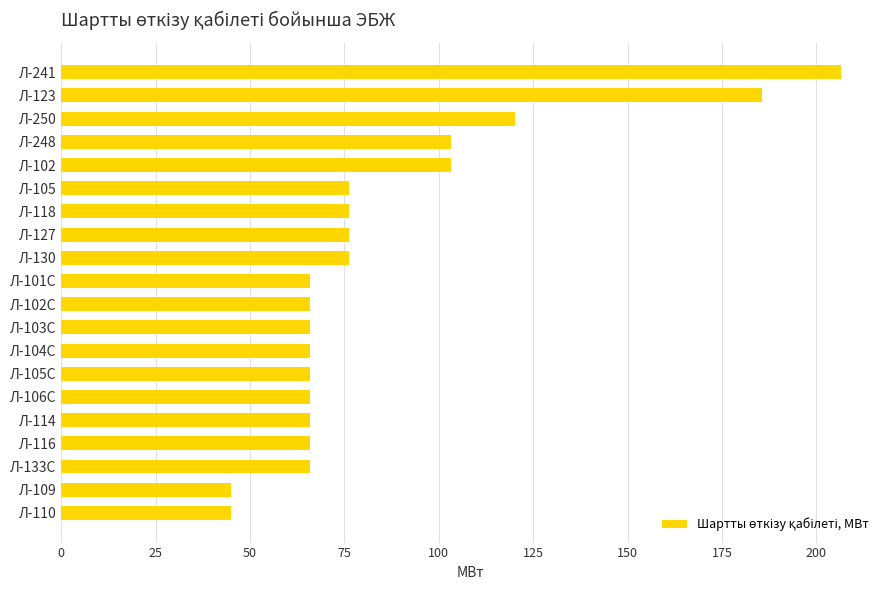

The chart shows a value of 44.9 at Л-110. True or false?

True